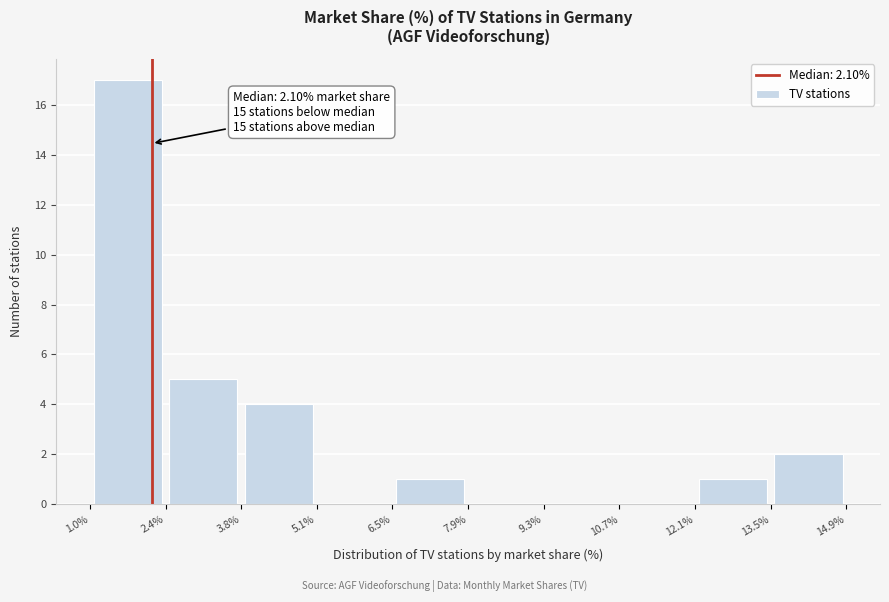

Over which range of the x-axis is the bar tallest?

1.0% to 2.4%